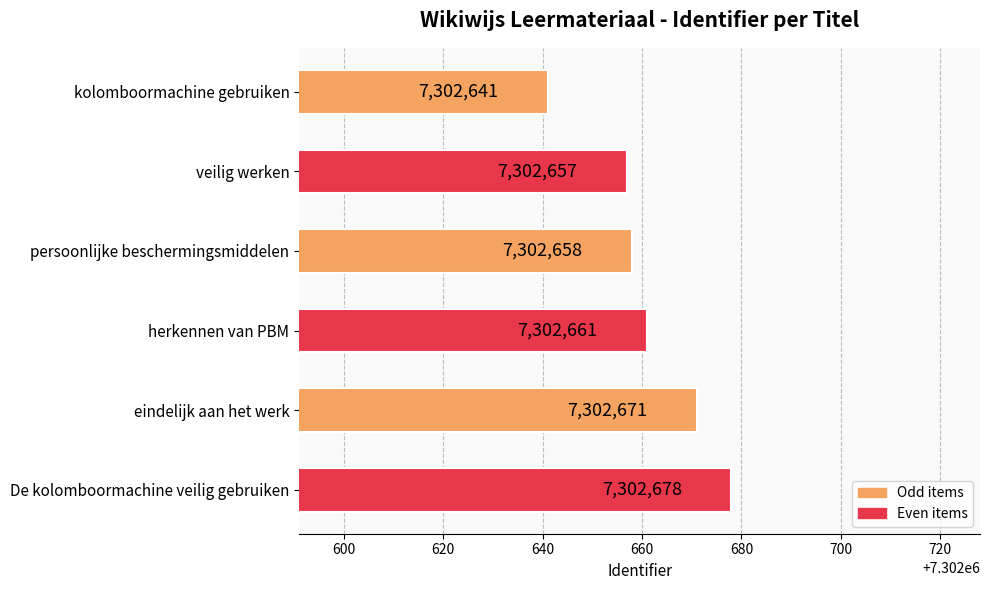

What is the average value?

7302661